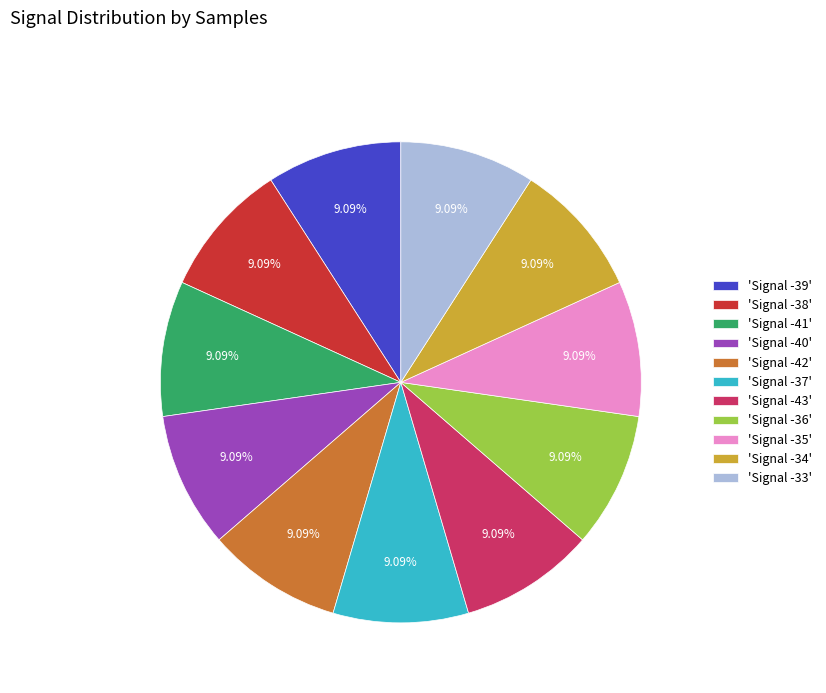

What is the ratio of the value at 'Signal -39' to the value at 'Signal -37'?

1.0